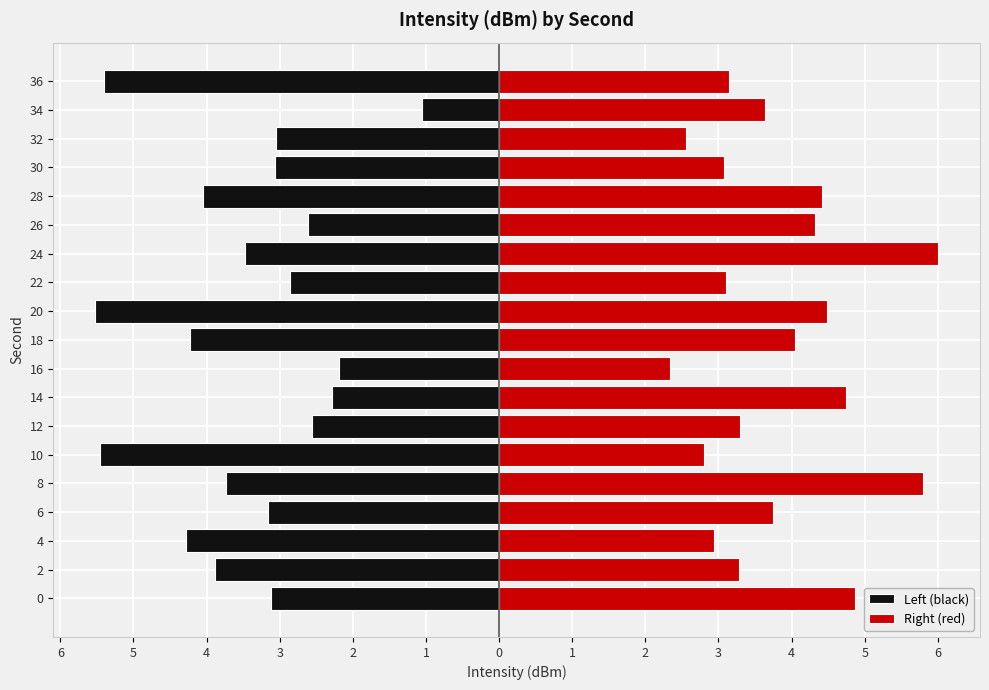

Which series changed the most between 2 and 16?

Left (black)